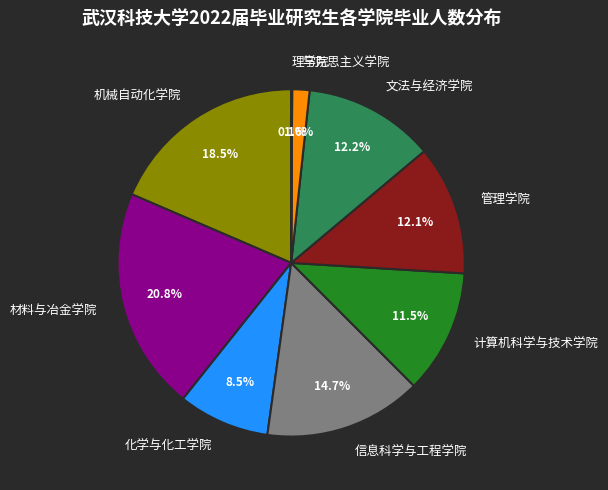

What is the largest slice in the pie chart?

材料与冶金学院